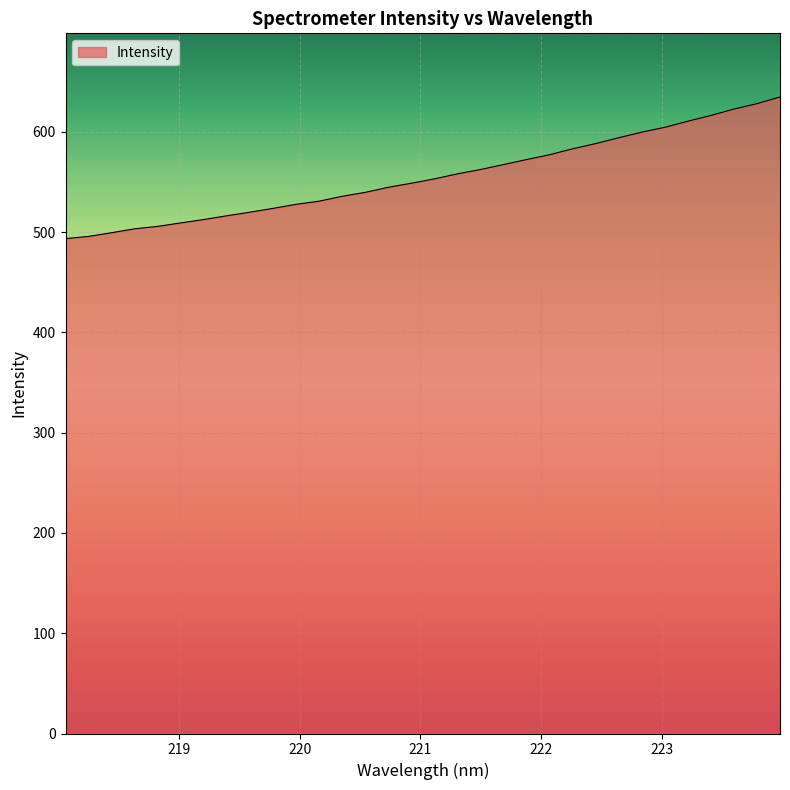

What is the minimum value shown in the chart?

493.7